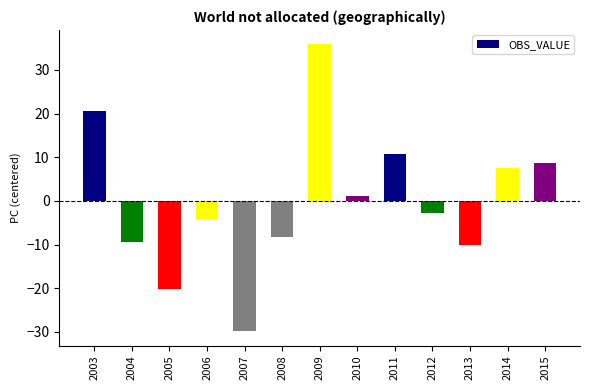

Reading left to right, list all the values displayed in this chart.

20.7	-9.3	-20.1	-4.2	-29.8	-8.3	35.9	1.1	10.8	-2.7	-10.2	7.5	8.8